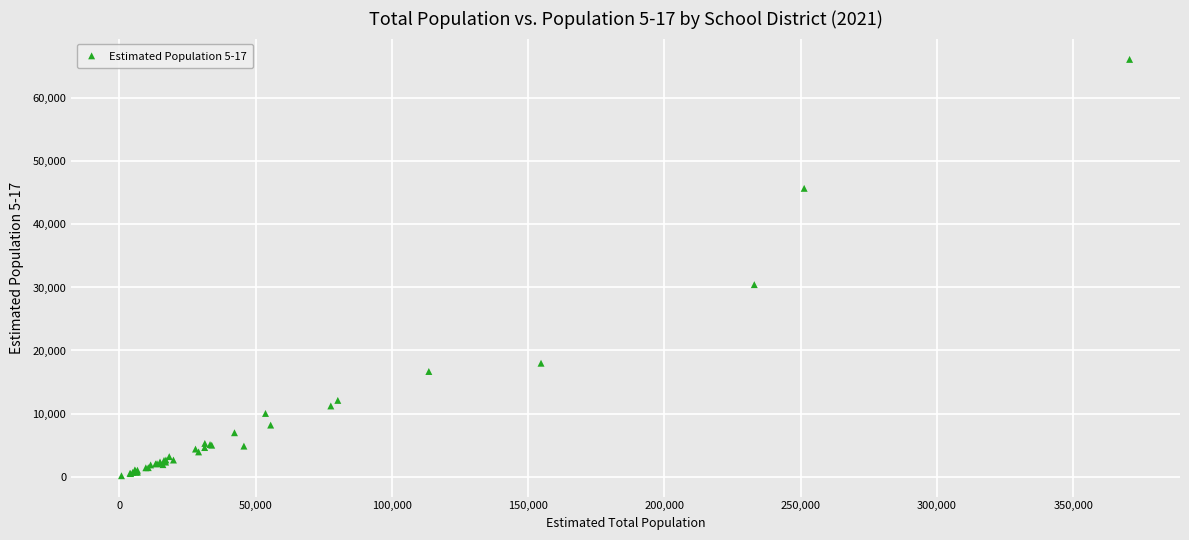

What Y value in the scatter plot is closest to 33160?

30452